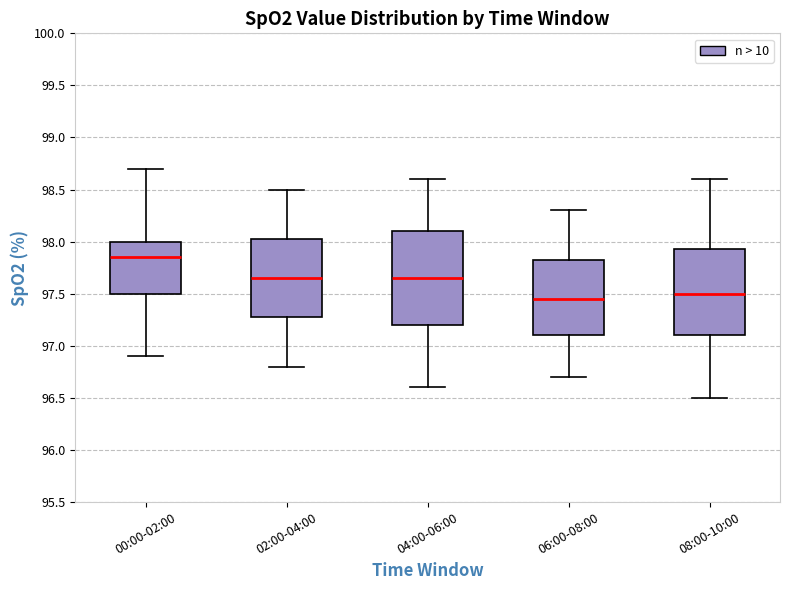

Comparing the boxes themselves (not the whiskers), which one is the tallest?

04:00-06:00